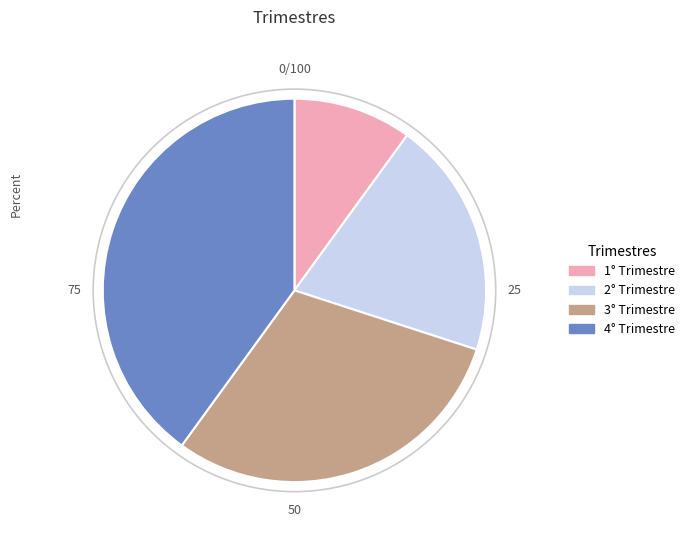

Which slice is the largest?

4° Trimestre